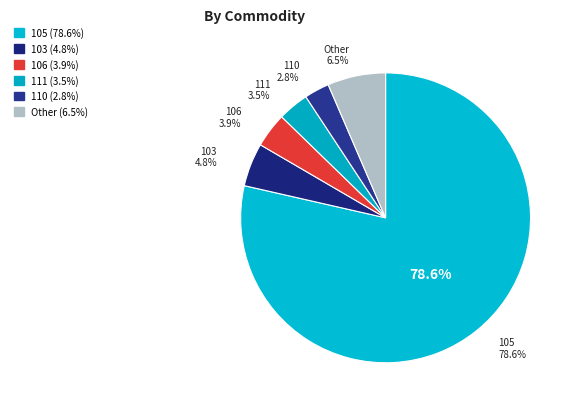

Is 105 the majority of the pie?

Yes